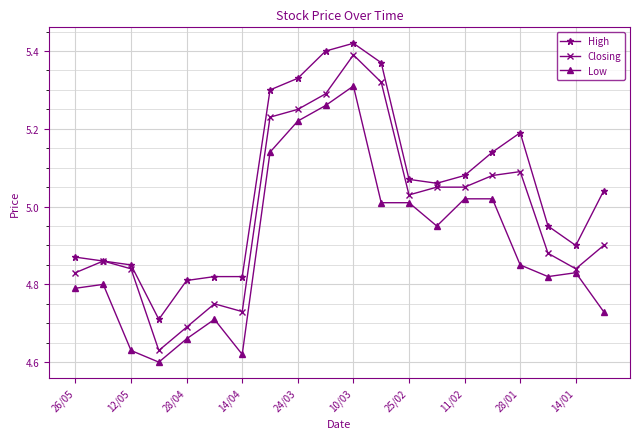

True or false: High and Low intersect in this chart.

False